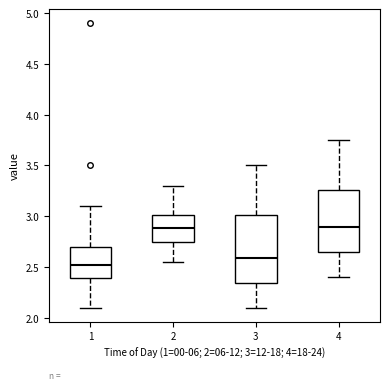

Reading left to right, read every box against the y-axis: the position of its median line, the range the box covers, and the ends of its whiskers. The values are not printed on the chart, so give them approximately, as read against the axis.

1: median 2.50, box 2.40 to 2.70, whiskers 2.10 to 3.10
2: median 2.90, box 2.75 to 3.00, whiskers 2.55 to 3.30
3: median 2.60, box 2.35 to 3.00, whiskers 2.10 to 3.50
4: median 2.90, box 2.65 to 3.25, whiskers 2.40 to 3.75